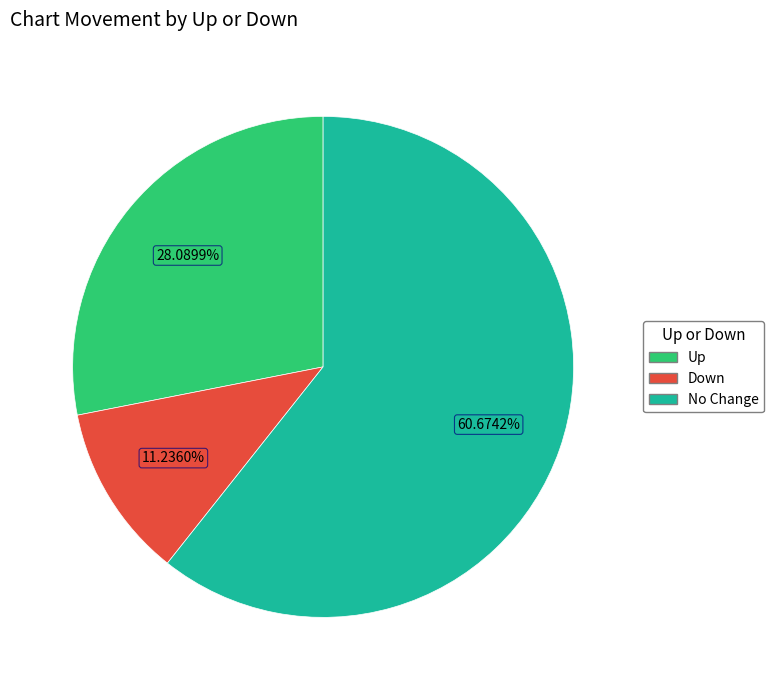

How many segments does this pie chart have?

3